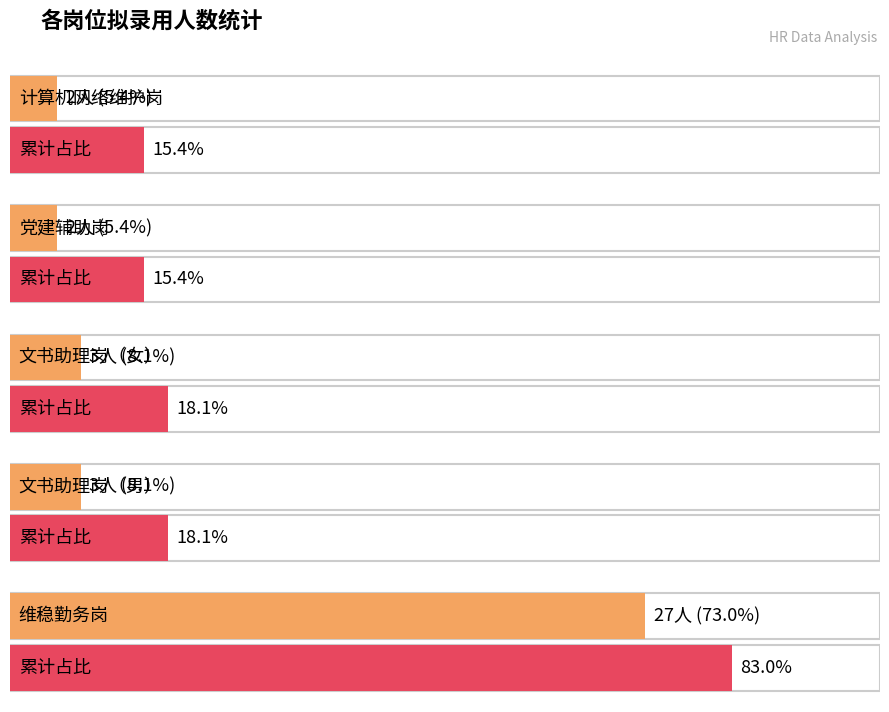

What is the label of the 4th bar from the left?

文书助理岗（男）